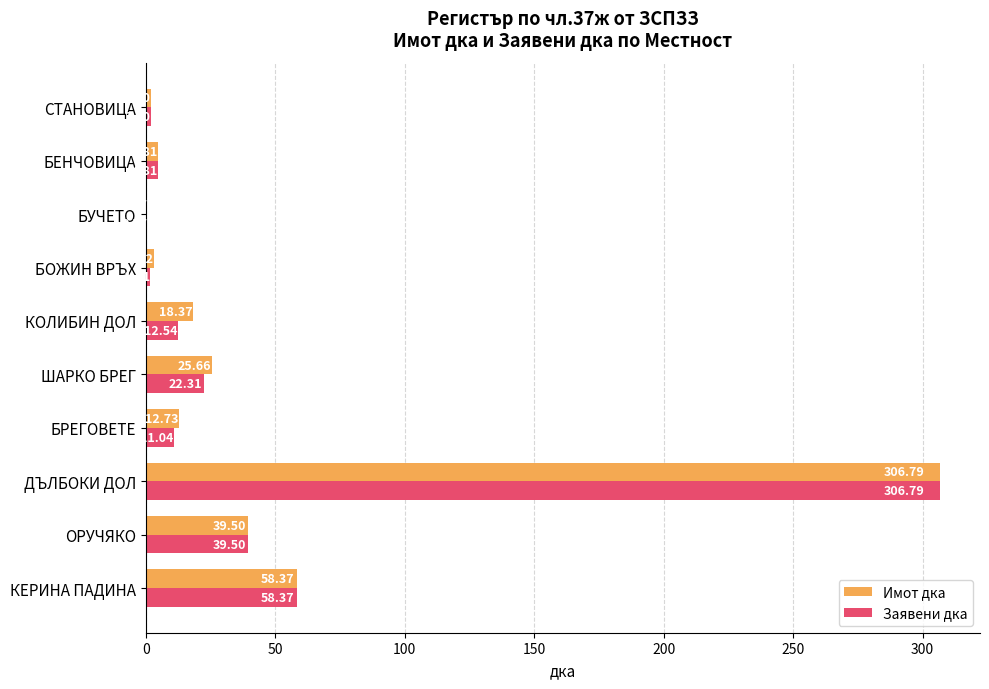

Which series changed the most between КОЛИБИН ДОЛ and БОЖИН ВРЪХ?

Имот дка